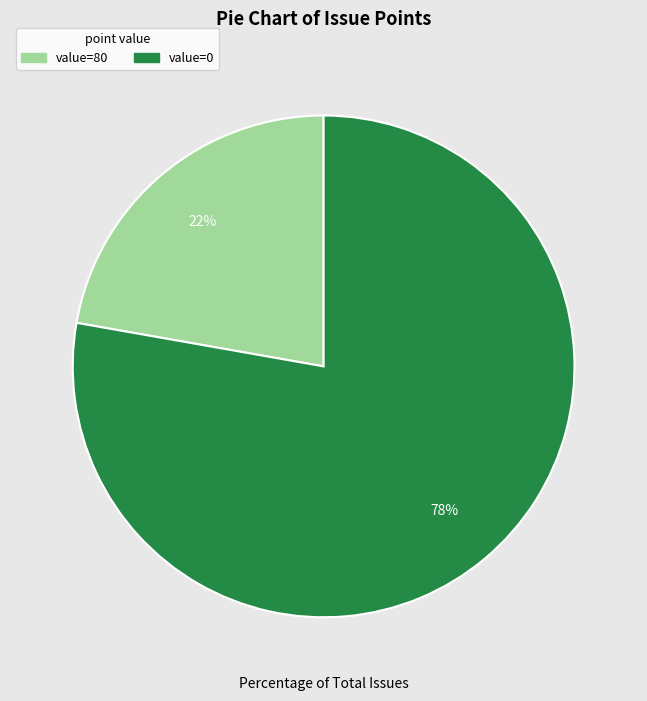

To the nearest percent, what is the difference between the largest and smallest slice percentages?

56%